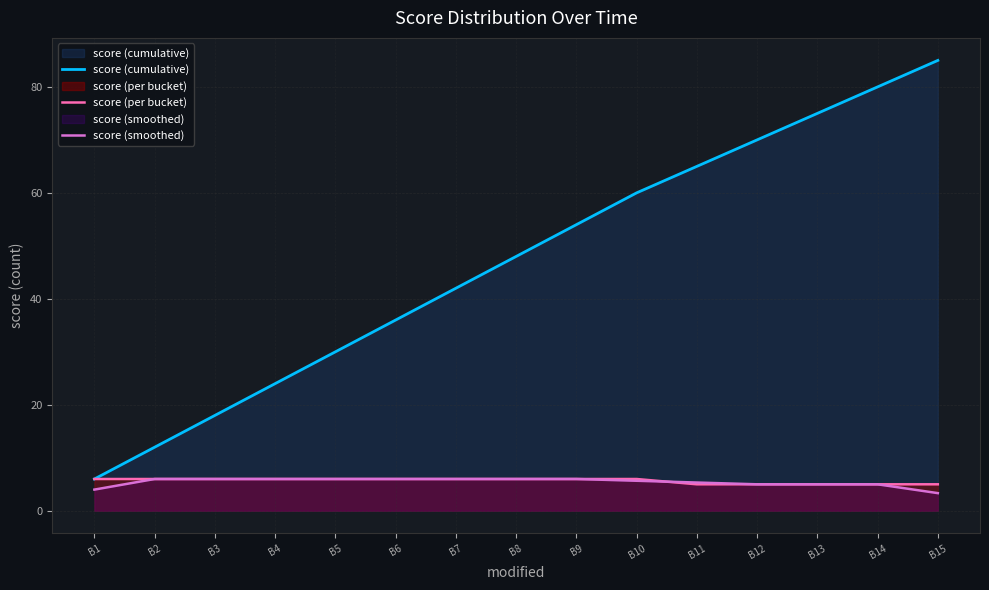

Which has a higher value, B1 or B7?

B7